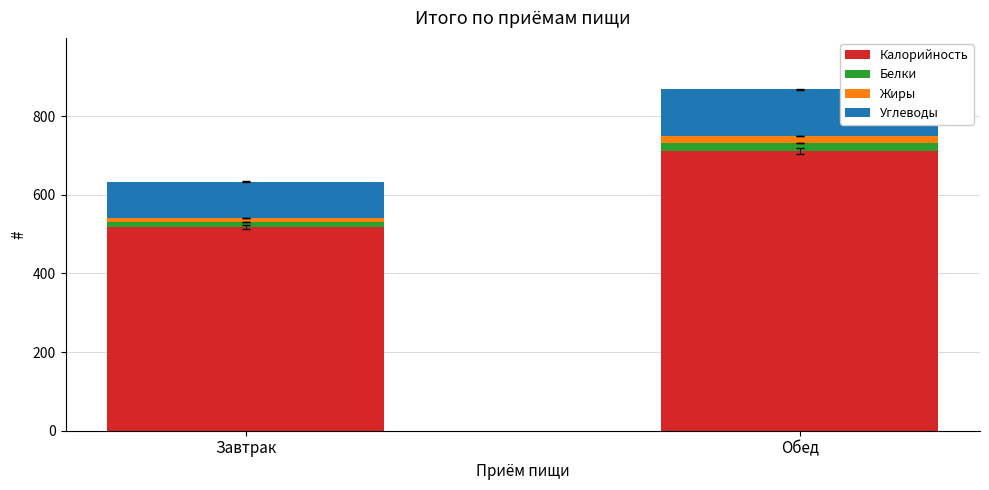

What is the minimum value for Калорийность?

517.9